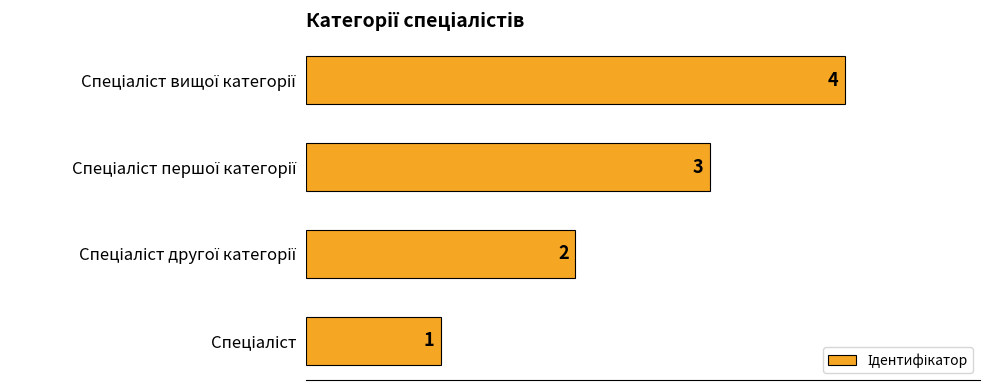

What is the difference between the second highest and minimum values?

2